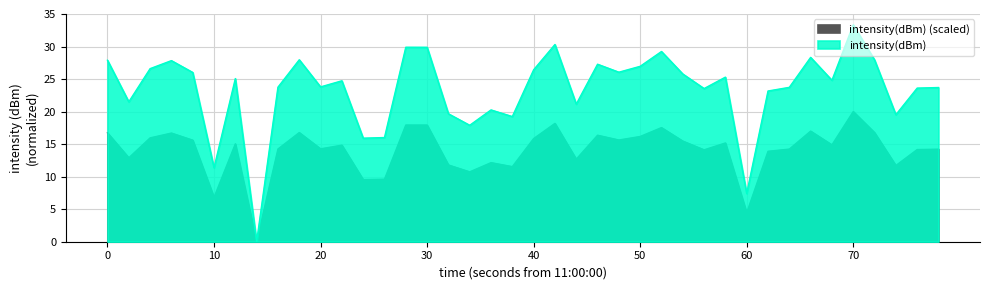

At which category does intensity_shifted reach its first local valley?

10